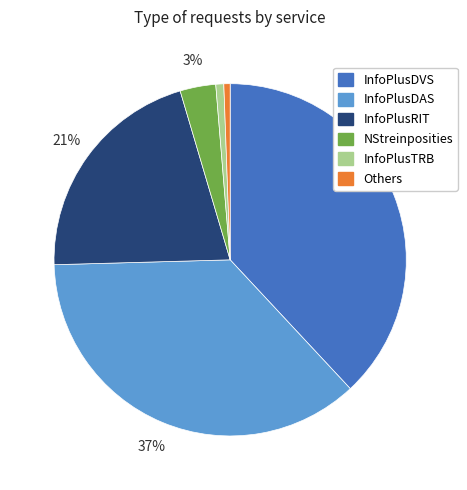

Is there any slice that represents more than half of the pie?

No